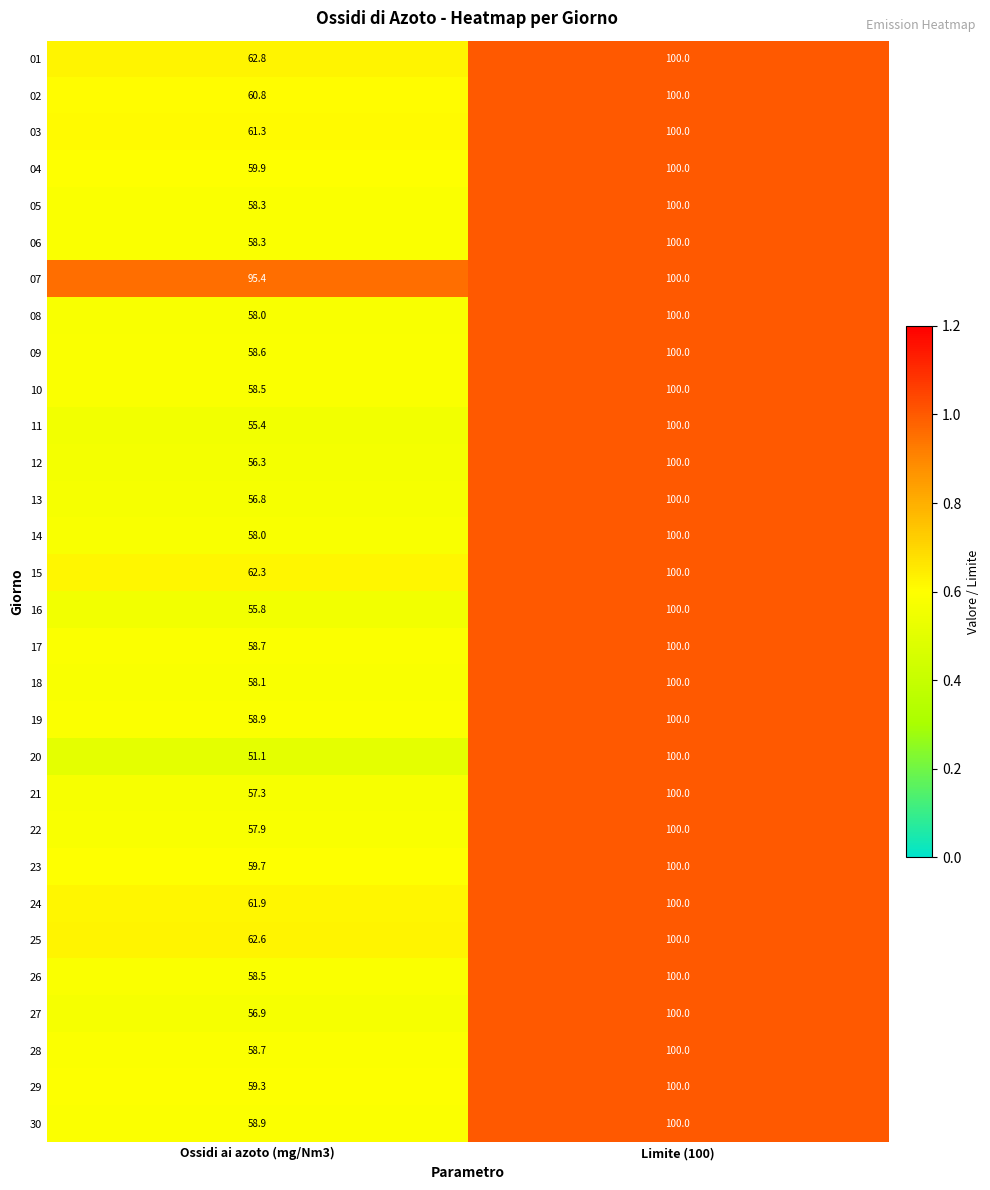

Which category has the highest value across all series?

Limite (100)